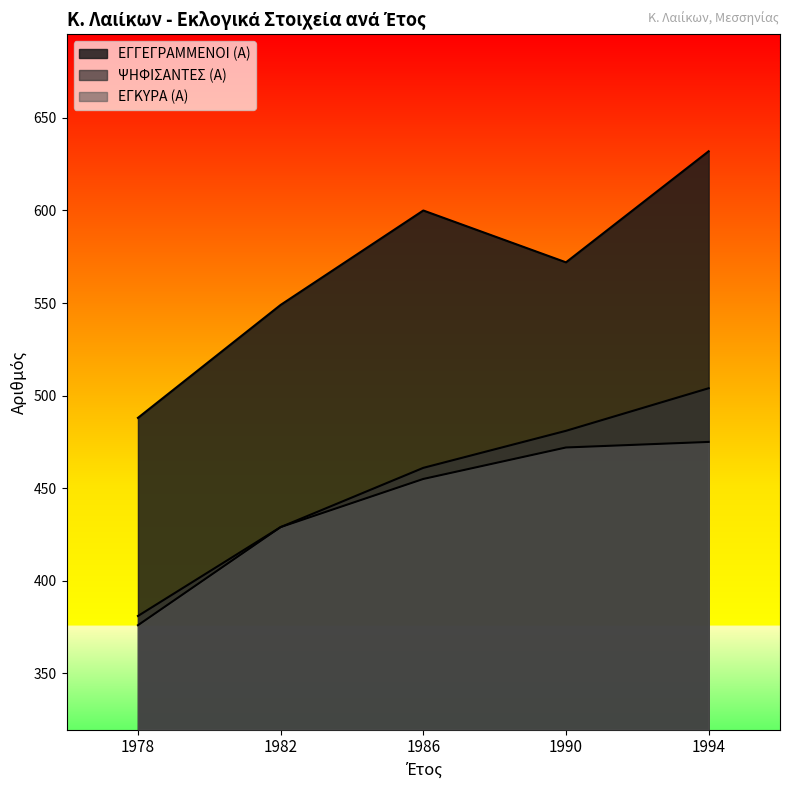

How many categories are shown in the chart?

5